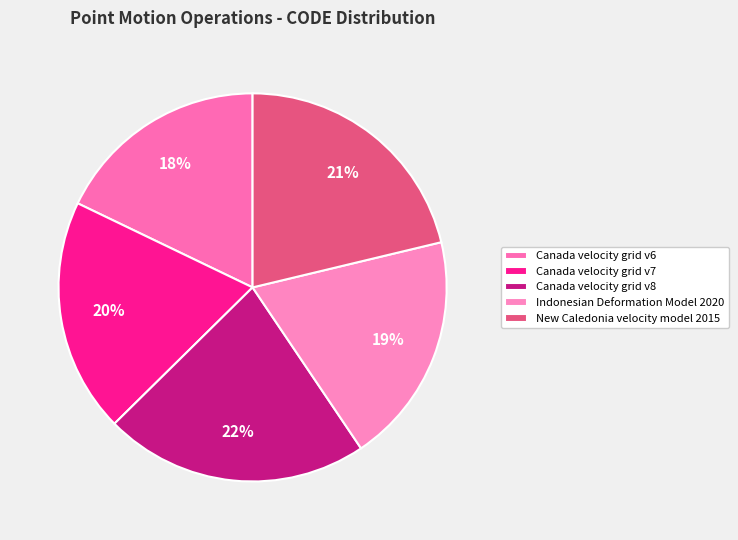

How many segments does this pie chart have?

5